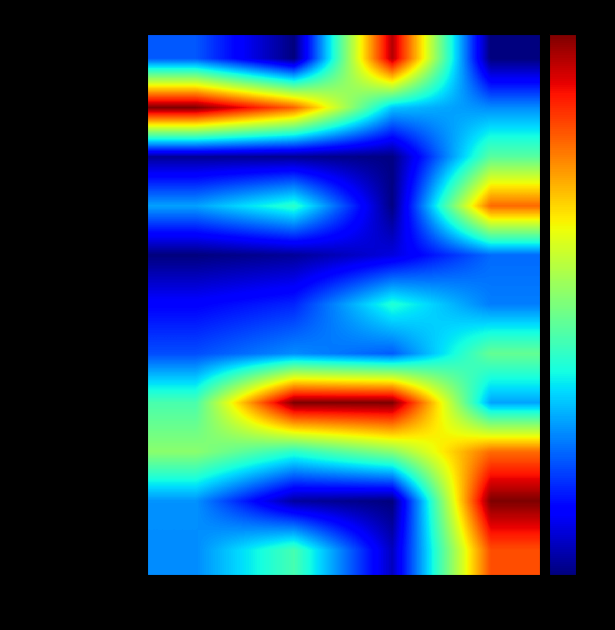

What is the greatest value displayed?

2.6